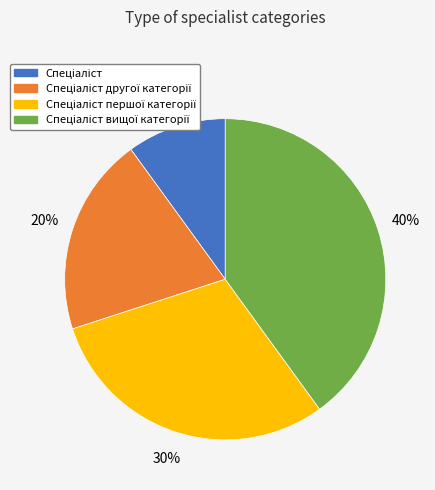

Count the number of slices in the pie.

4